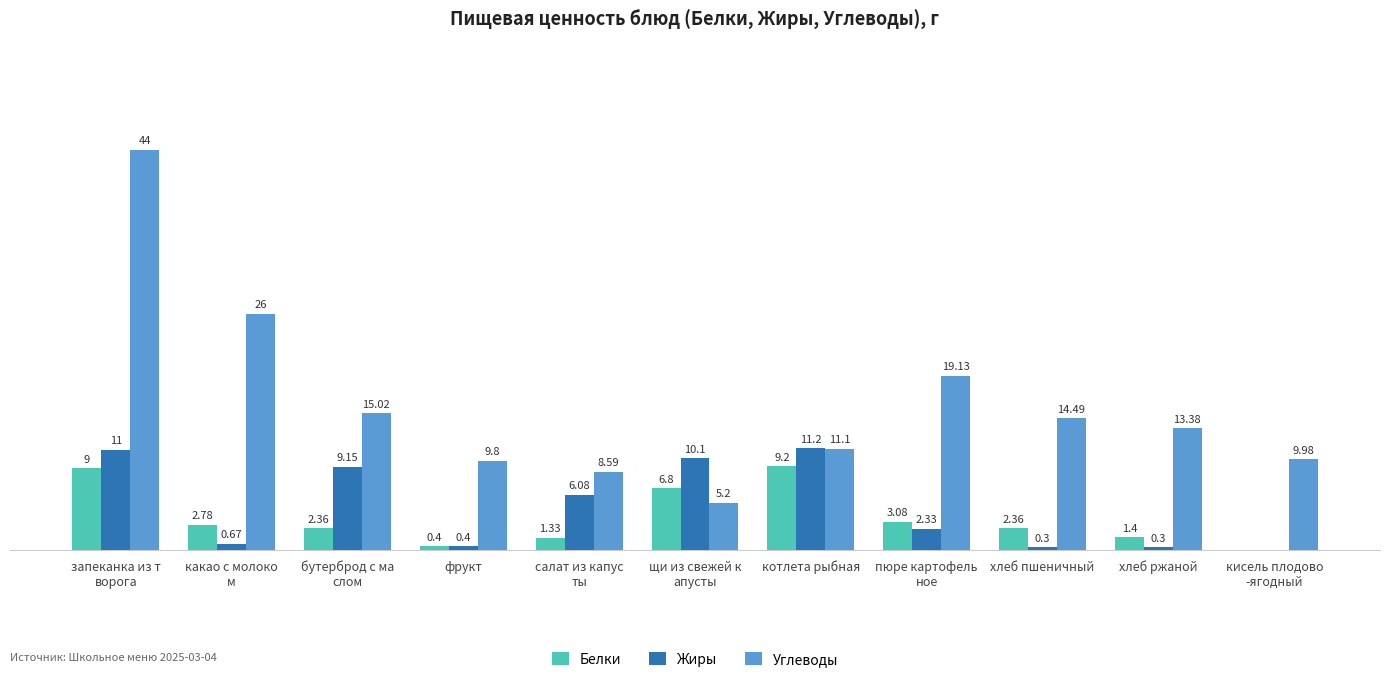

Which series has the largest total across all categories?

Углеводы